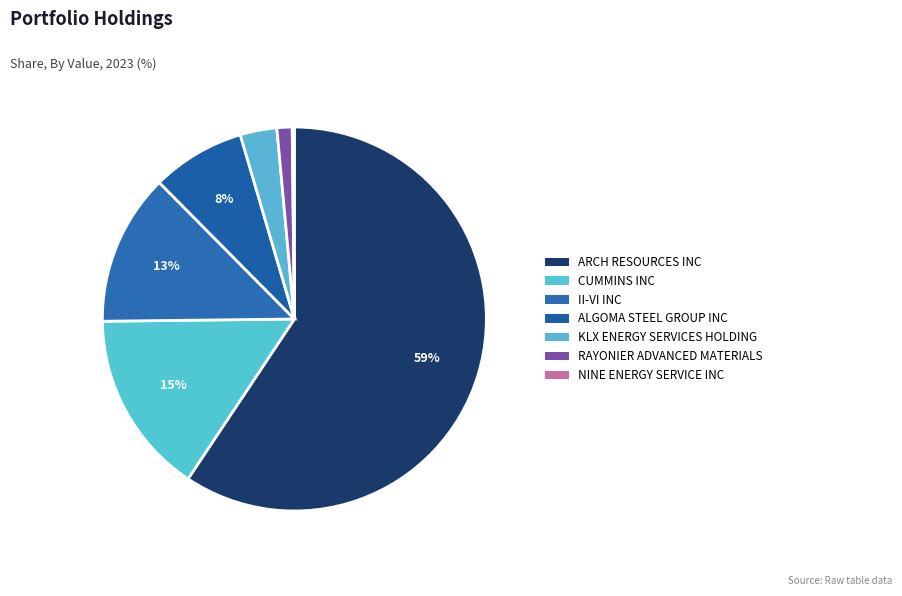

Combined, what portion of the pie is CUMMINS INC and ARCH RESOURCES INC?

74.8%